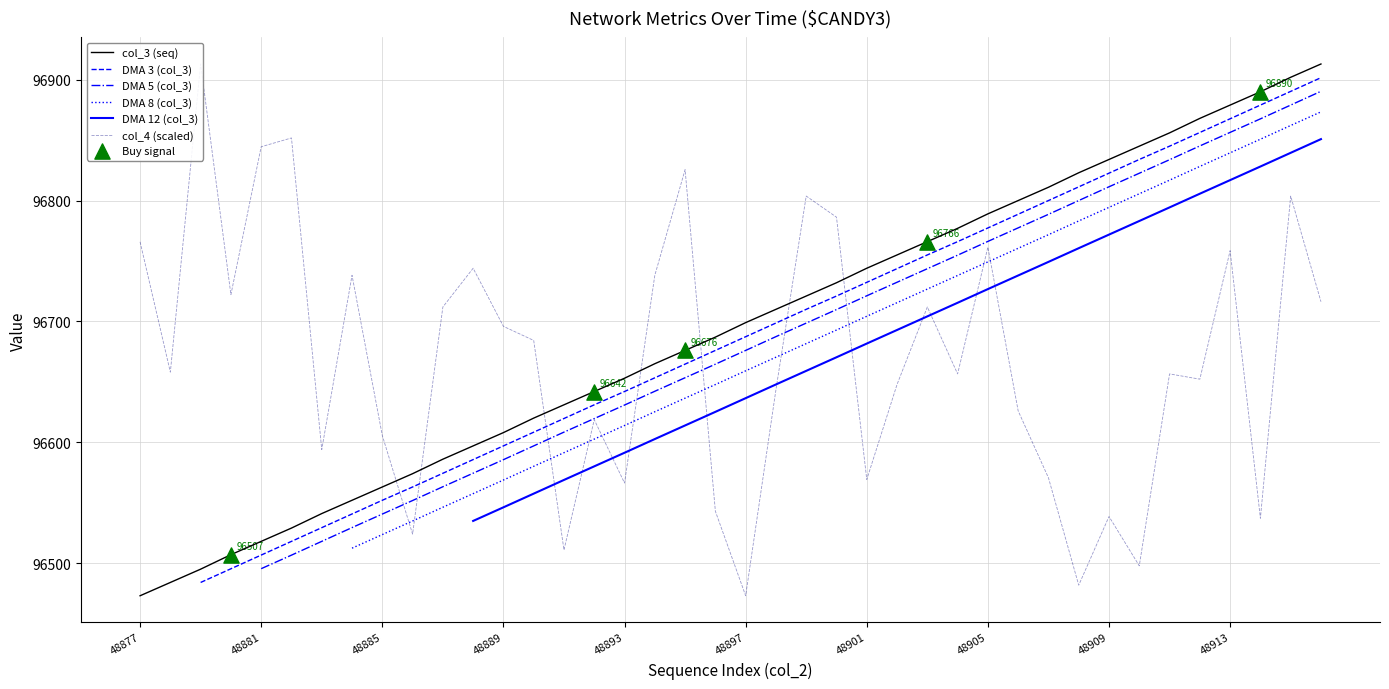

What are all the series names shown in the legend?

col_3 (seq), DMA 3 (col_3), DMA 5 (col_3), DMA 8 (col_3), DMA 12 (col_3), col_4 (scaled)